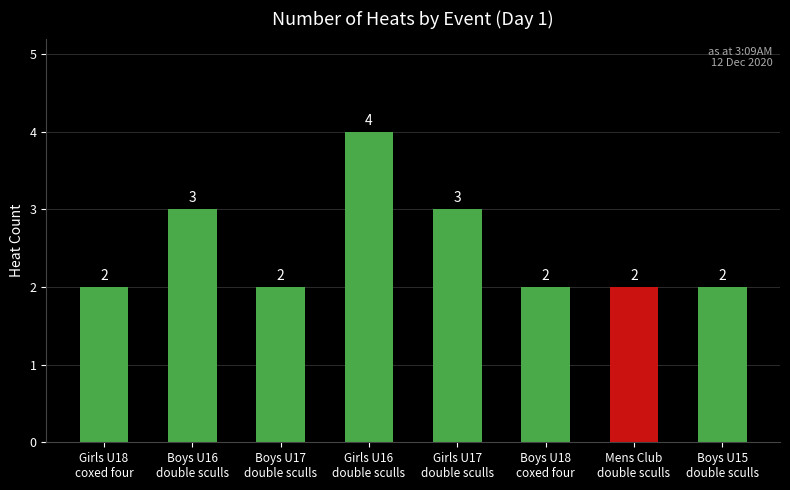

Count the values in the range 2 to 3.

7